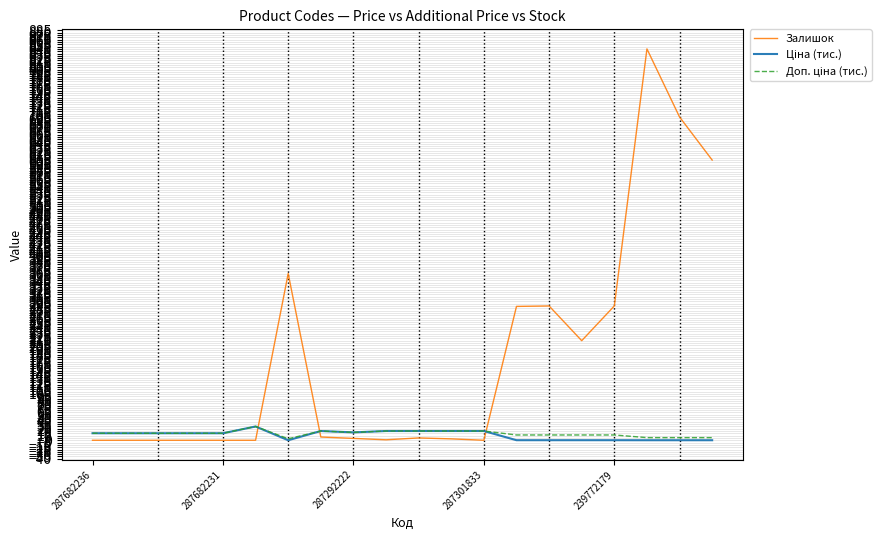

Which series has the largest range (max minus min)?

Залишок